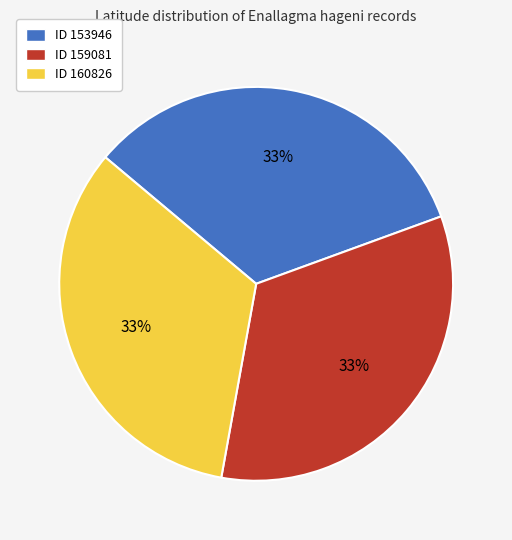

Does ID 159081 account for over 50% of the chart?

No